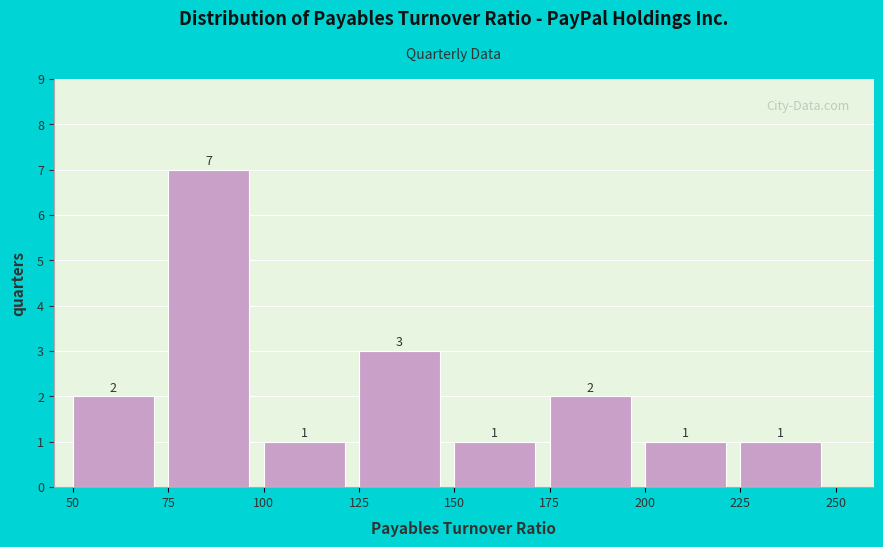

Reading left to right, transcribe this chart: for each bar, give the range it covers on the x-axis and its height.

50 to 75: 2
75 to 100: 7
100 to 125: 1
125 to 150: 3
150 to 175: 1
175 to 200: 2
200 to 225: 1
225 to 250: 1